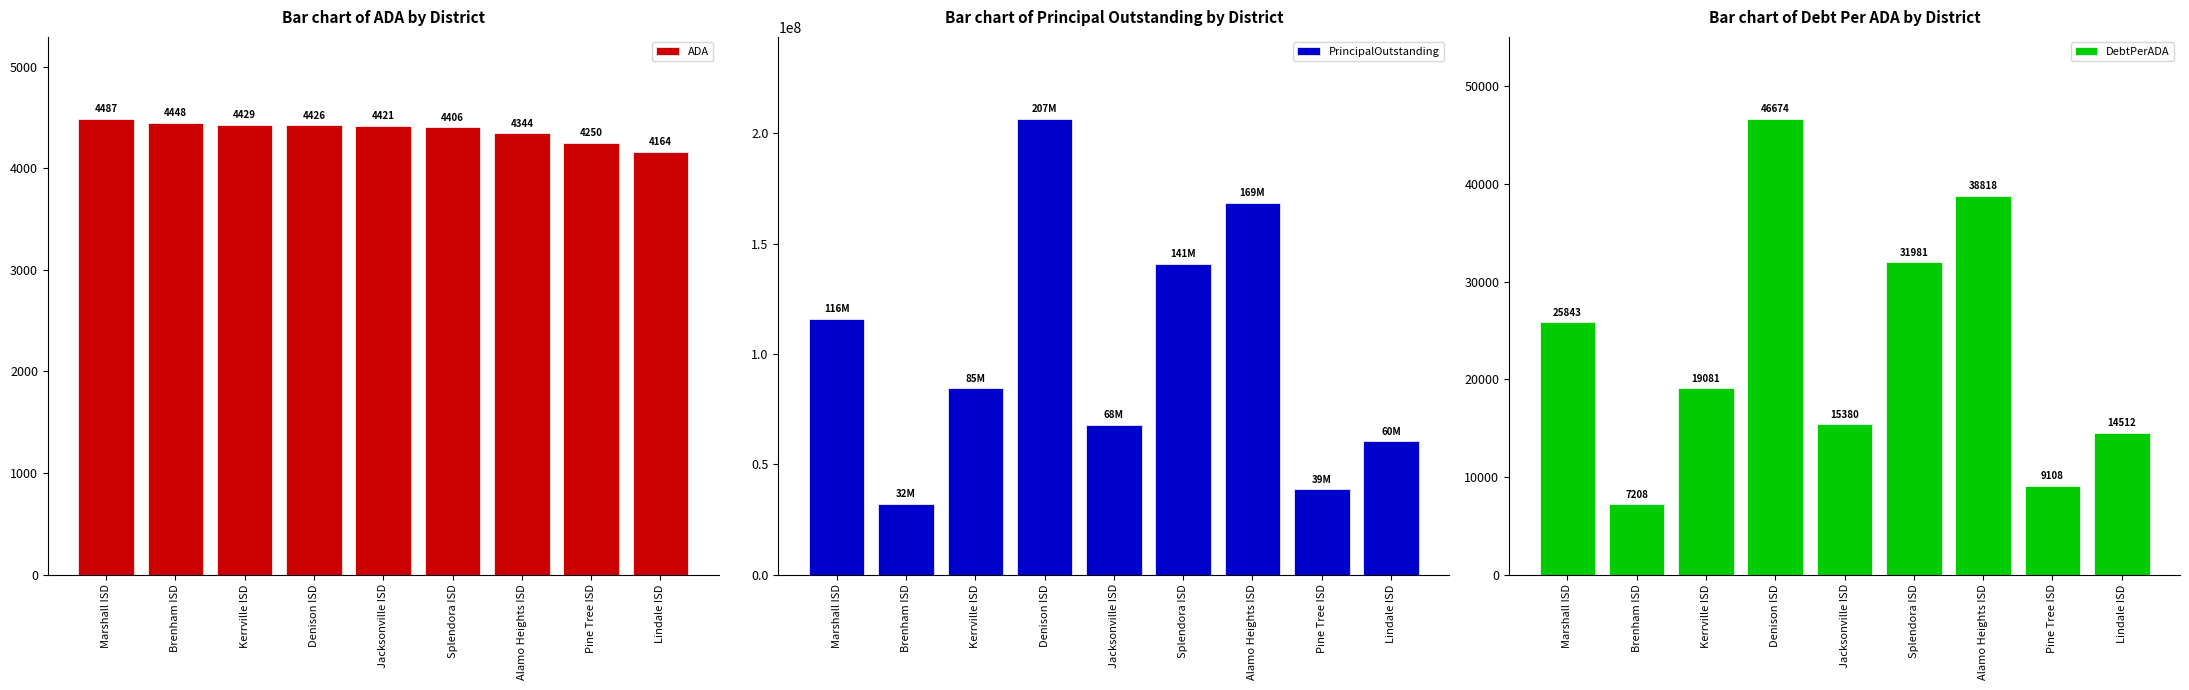

Rank the categories by DebtPerADA value from highest to lowest.

Denison ISD, Alamo Heights ISD, Splendora ISD, Marshall ISD, Kerrville ISD, Jacksonville ISD, Lindale ISD, Pine Tree ISD, Brenham ISD